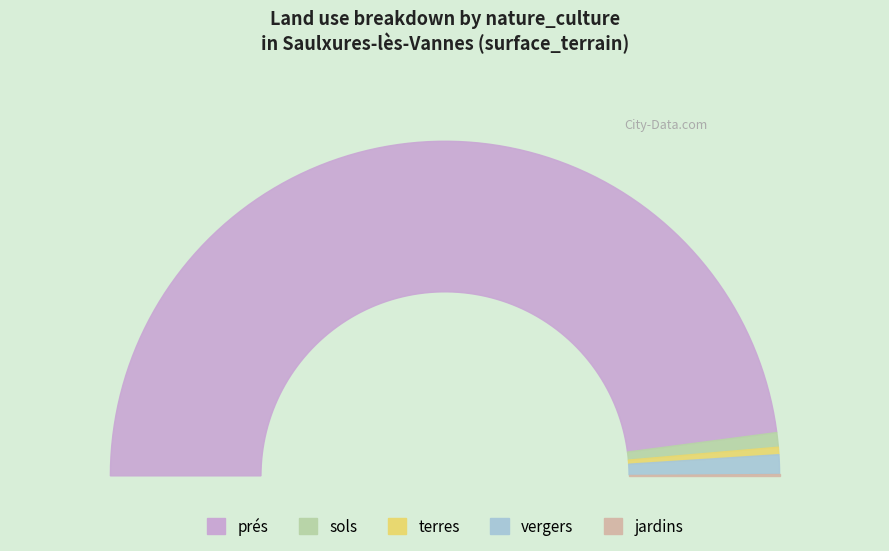

Which category accounts for the majority?

prés